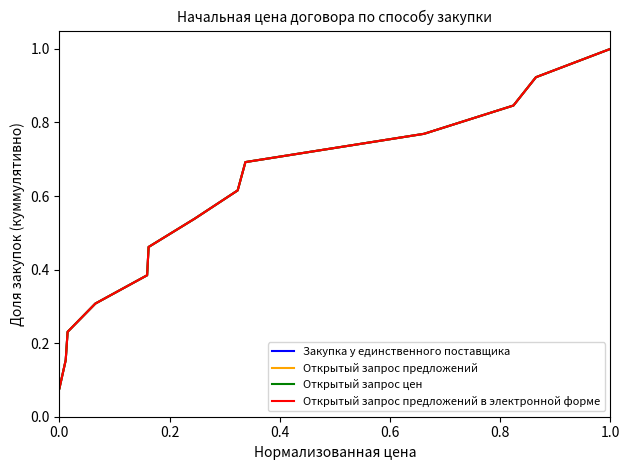

Does the chart have visible grid lines?

No